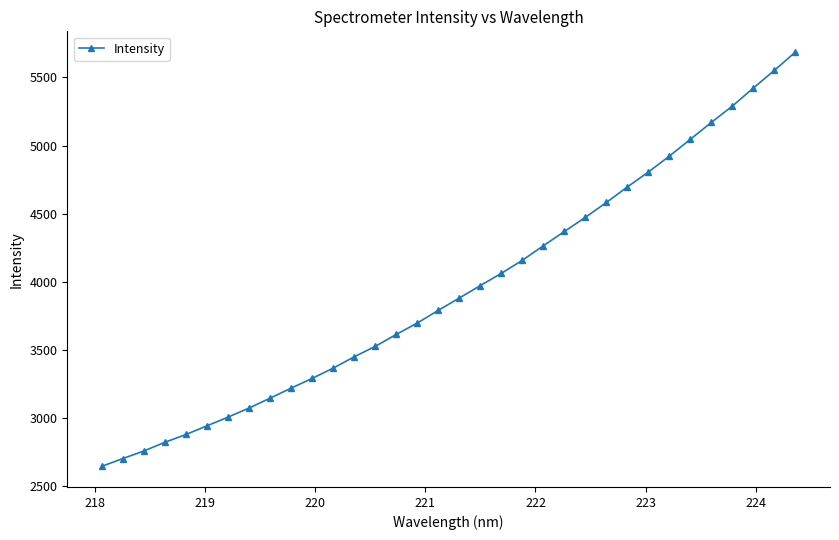

What is the value of the 32nd point from the left?

5422.2